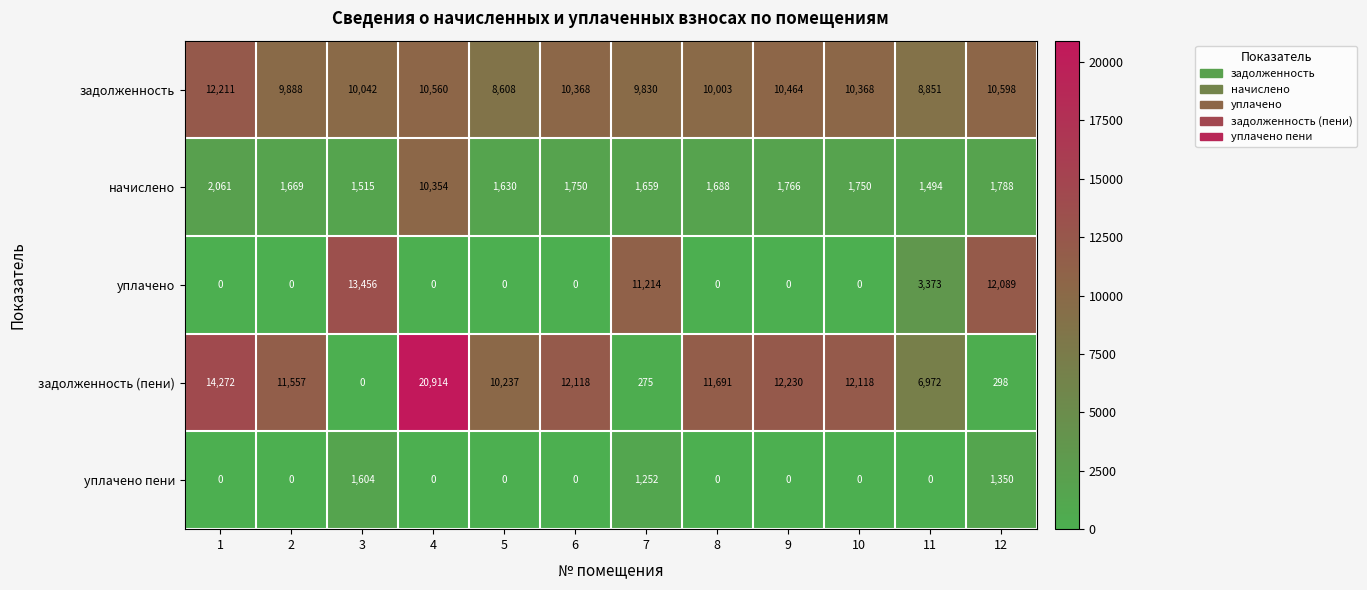

What is the approximate value of уплачено at 7, to the nearest 100?

11200